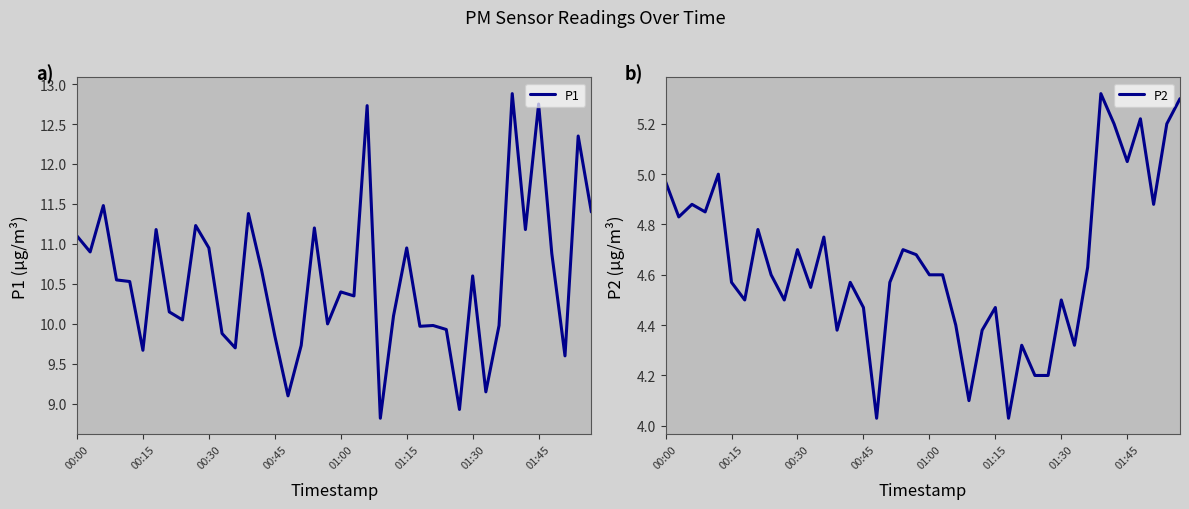

True or false: P1 has more than 0 points higher than both neighbors.

True